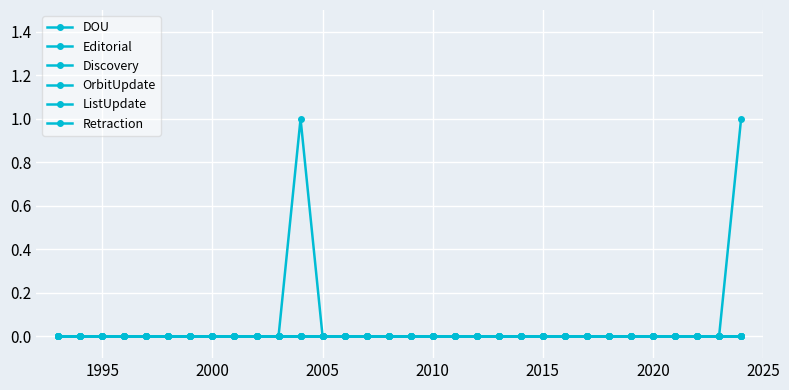

Reading left to right, transcribe all the data shown in this chart.

DOU: 0	0	0	0	0	0	0	0	0	0	0	1	0	0	0	0	0	0	0	0	0	0	0	0	0	0	0	0	0	0	0	1
Editorial: 0	0	0	0	0	0	0	0	0	0	0	0	0	0	0	0	0	0	0	0	0	0	0	0	0	0	0	0	0	0	0	0
Discovery: 0	0	0	0	0	0	0	0	0	0	0	0	0	0	0	0	0	0	0	0	0	0	0	0	0	0	0	0	0	0	0	0
OrbitUpdate: 0	0	0	0	0	0	0	0	0	0	0	0	0	0	0	0	0	0	0	0	0	0	0	0	0	0	0	0	0	0	0	0
ListUpdate: 0	0	0	0	0	0	0	0	0	0	0	0	0	0	0	0	0	0	0	0	0	0	0	0	0	0	0	0	0	0	0	0
Retraction: 0	0	0	0	0	0	0	0	0	0	0	0	0	0	0	0	0	0	0	0	0	0	0	0	0	0	0	0	0	0	0	0